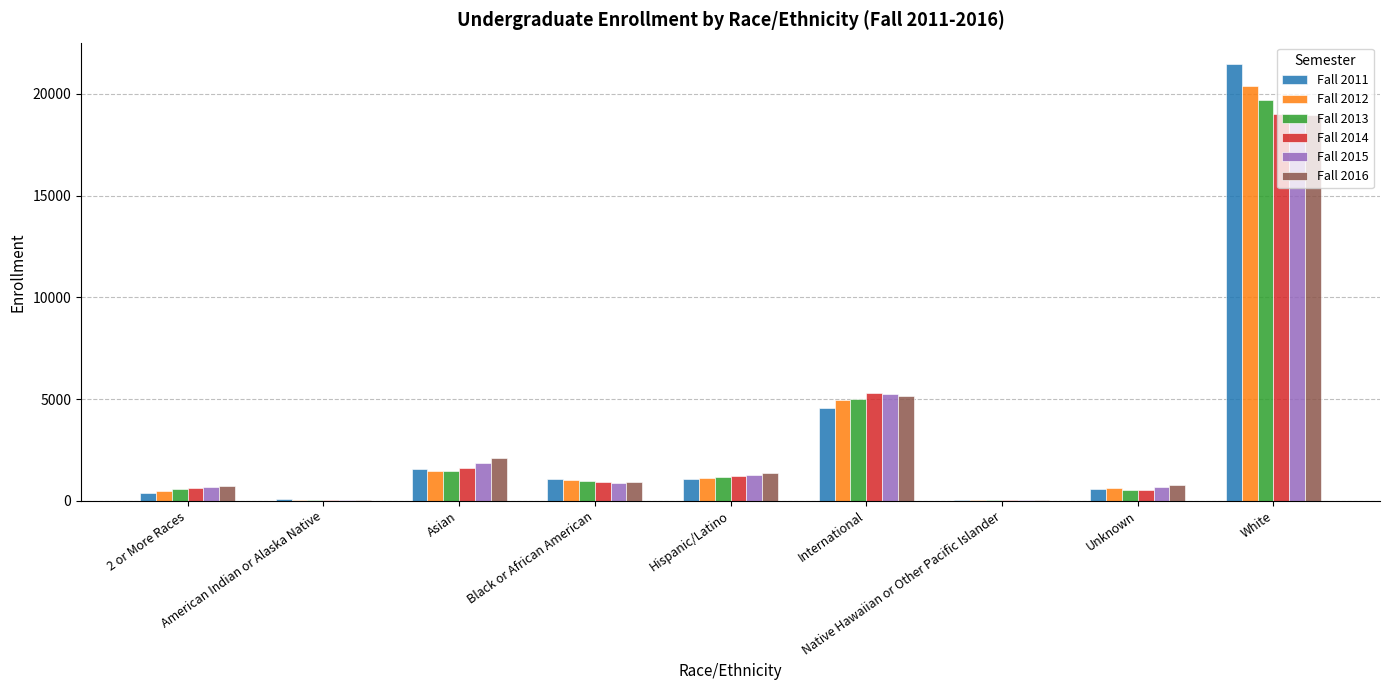

What is the greatest value displayed?

21440